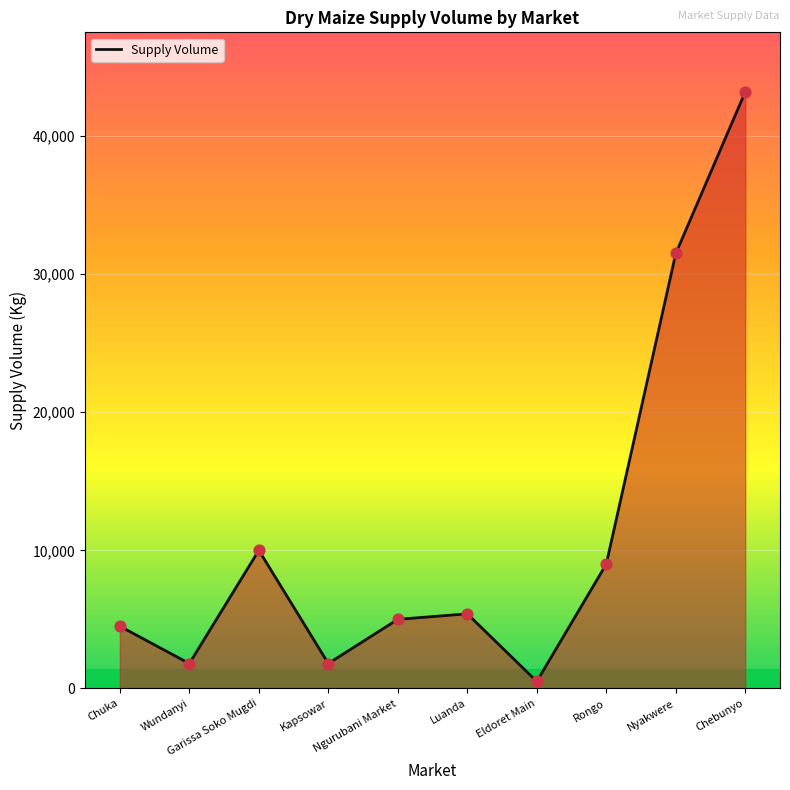

Which has a higher value, Kapsowar or Nyakwere?

Nyakwere